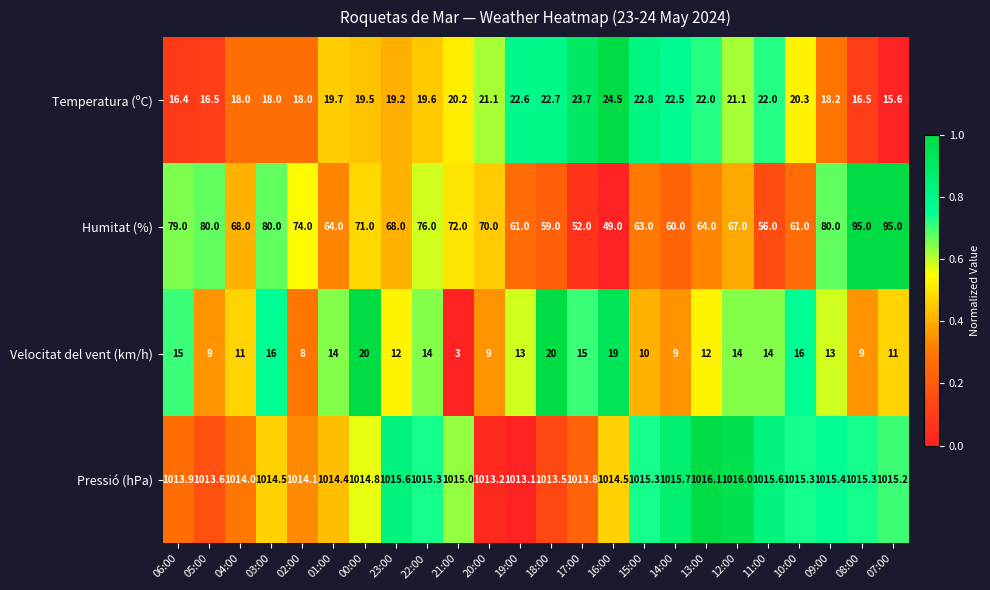

The value of Pressió (hPa) at 06:00 is 676.5. True or false?

False